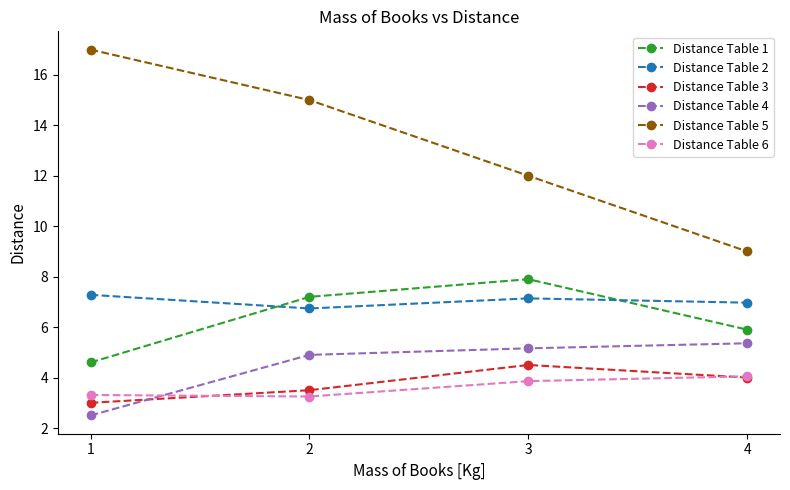

Does the chart display data point markers on the line(s)?

Yes